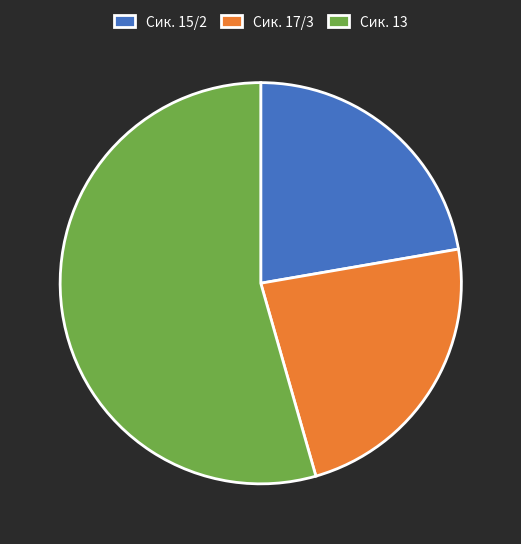

Is the sum of Сик. 13 and Сик. 17/3 greater than half?

Yes